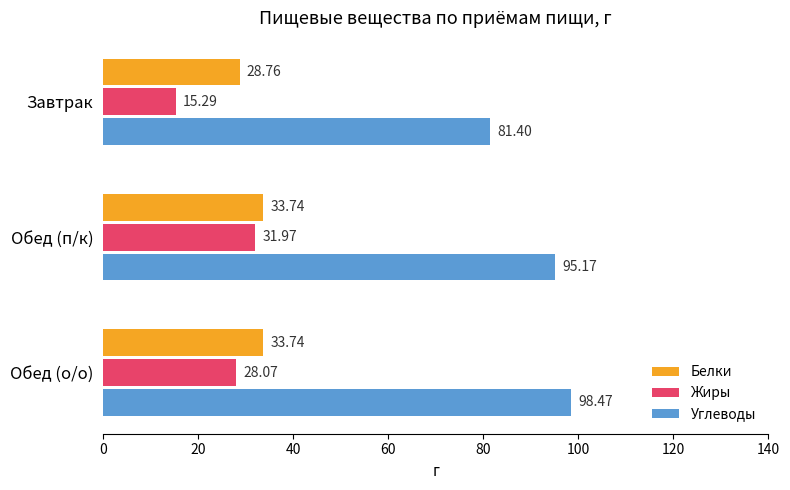

Between Завтрак and Обед (п/к), which series saw the biggest shift?

Жиры